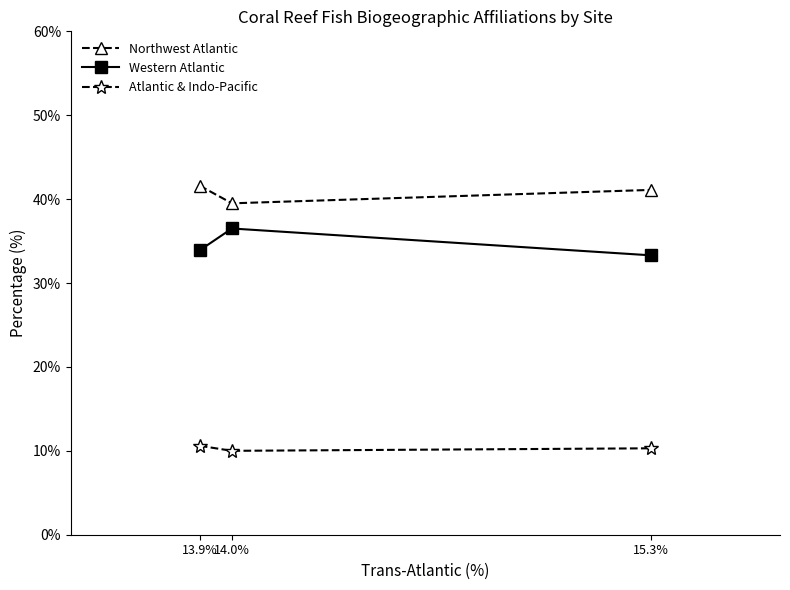

What is the average value of the Northwest Atlantic series?

40.7